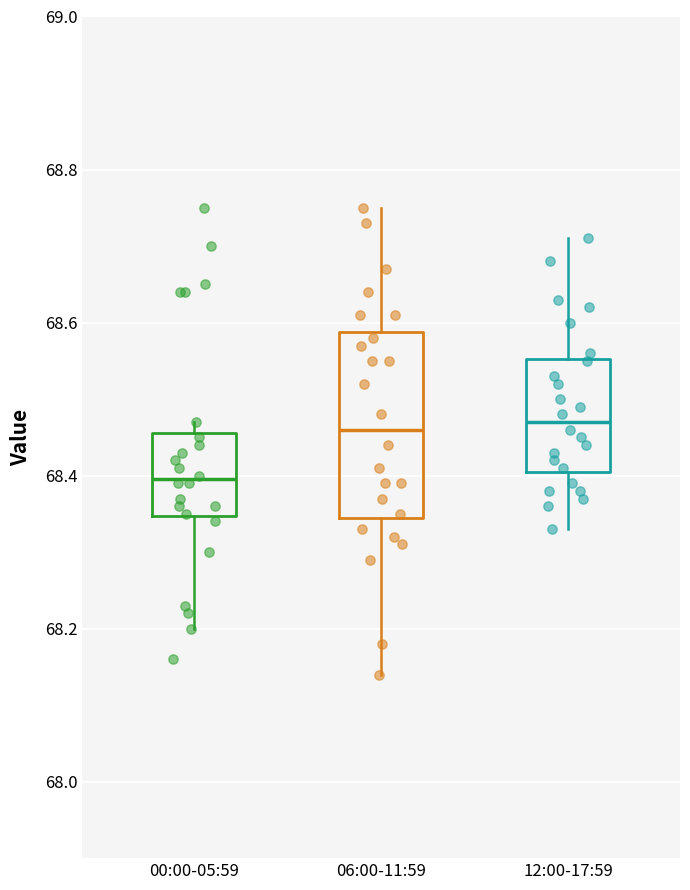

Reading left to right, transcribe this box plot: for each box, give where its median line is, the range the box spans, and where its two whiskers end, as read against the y-axis. The values are not printed on the chart, so give them approximately, as read against the axis.

00:00-05:59: median 68.40, box 68.34 to 68.46, whiskers 68.20 to 68.48
06:00-11:59: median 68.46, box 68.34 to 68.58, whiskers 68.14 to 68.76
12:00-17:59: median 68.48, box 68.40 to 68.56, whiskers 68.34 to 68.72